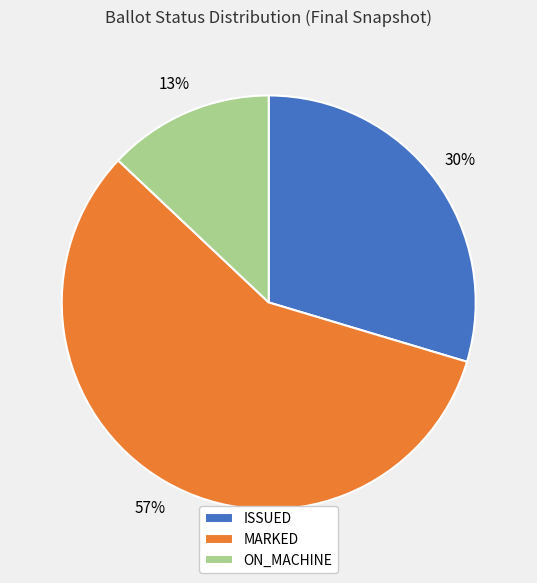

What is the ratio of the value at ISSUED to the value at ON_MACHINE?

2.3